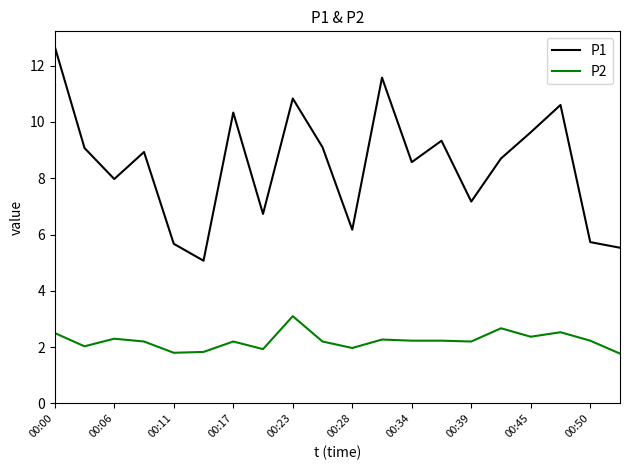

What is the minimum value shown in the chart?

1.8